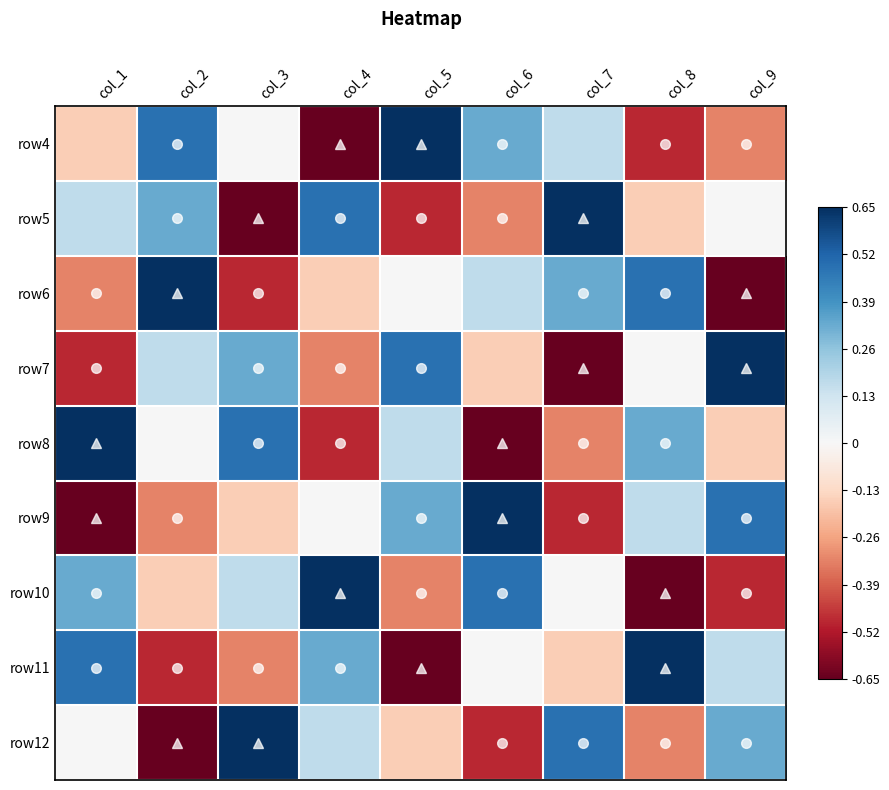

Reading right to left, list all the values displayed in this chart.

row4: col_9=-0.3	col_8=-0.5	col_7=0.2	col_6=0.3	col_5=0.7	col_4=-0.7	col_3=0.0	col_2=0.5	col_1=-0.2
row5: col_9=0.0	col_8=-0.2	col_7=0.7	col_6=-0.3	col_5=-0.5	col_4=0.5	col_3=-0.7	col_2=0.3	col_1=0.2
row6: col_9=-0.7	col_8=0.5	col_7=0.3	col_6=0.2	col_5=0.0	col_4=-0.2	col_3=-0.5	col_2=0.7	col_1=-0.3
row7: col_9=0.7	col_8=0.0	col_7=-0.7	col_6=-0.2	col_5=0.5	col_4=-0.3	col_3=0.3	col_2=0.2	col_1=-0.5
row8: col_9=-0.2	col_8=0.3	col_7=-0.3	col_6=-0.7	col_5=0.2	col_4=-0.5	col_3=0.5	col_2=0.0	col_1=0.7
row9: col_9=0.5	col_8=0.2	col_7=-0.5	col_6=0.7	col_5=0.3	col_4=0.0	col_3=-0.2	col_2=-0.3	col_1=-0.7
row10: col_9=-0.5	col_8=-0.7	col_7=0.0	col_6=0.5	col_5=-0.3	col_4=0.7	col_3=0.2	col_2=-0.2	col_1=0.3
row11: col_9=0.2	col_8=0.7	col_7=-0.2	col_6=0.0	col_5=-0.7	col_4=0.3	col_3=-0.3	col_2=-0.5	col_1=0.5
row12: col_9=0.3	col_8=-0.3	col_7=0.5	col_6=-0.5	col_5=-0.2	col_4=0.2	col_3=0.7	col_2=-0.7	col_1=0.0